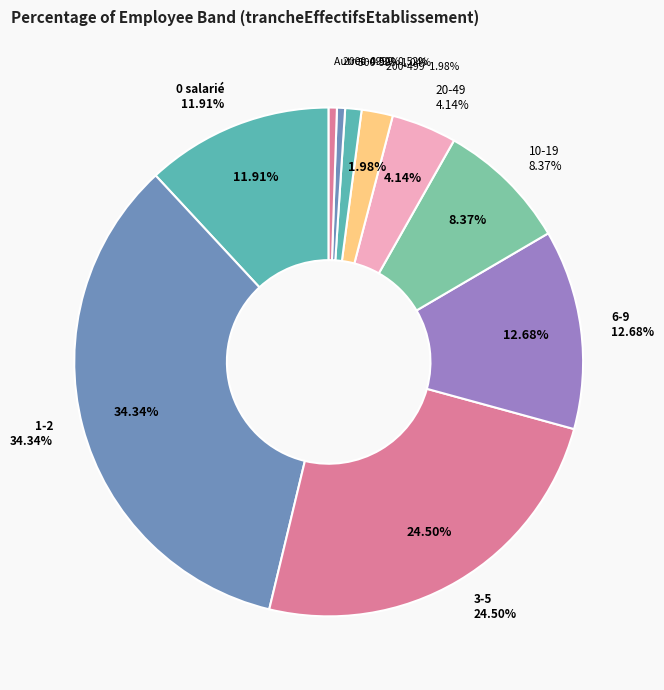

Does 00 account for over 50% of the chart?

No